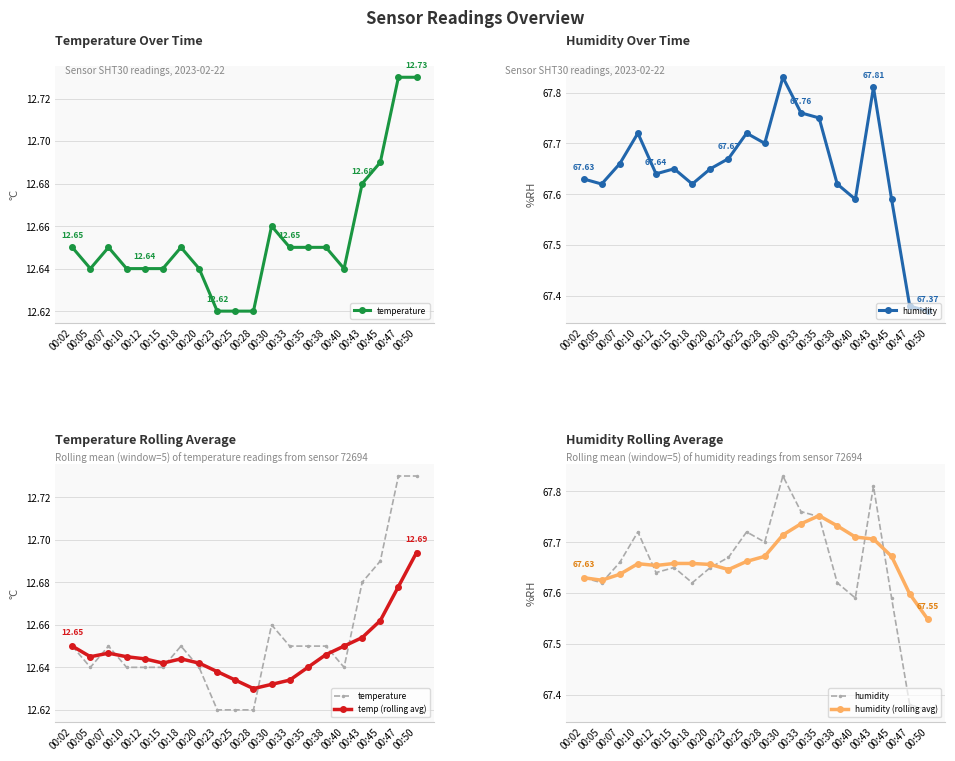

Reading left to right, extract all data points from this chart.

temperature: 12.7	12.6	12.7	12.6	12.6	12.6	12.7	12.6	12.6	12.6	12.6	12.7	12.7	12.7	12.7	12.6	12.7	12.7	12.7	12.7
humidity: 67.6	67.6	67.7	67.7	67.6	67.7	67.6	67.7	67.7	67.7	67.7	67.8	67.8	67.8	67.6	67.6	67.8	67.6	67.4	67.4
temp (rolling avg): 12.7	12.6	12.6	12.6	12.6	12.6	12.6	12.6	12.6	12.6	12.6	12.6	12.6	12.6	12.6	12.7	12.7	12.7	12.7	12.7
humidity (rolling avg): 67.6	67.6	67.6	67.7	67.7	67.7	67.7	67.7	67.6	67.7	67.7	67.7	67.7	67.8	67.7	67.7	67.7	67.7	67.6	67.5